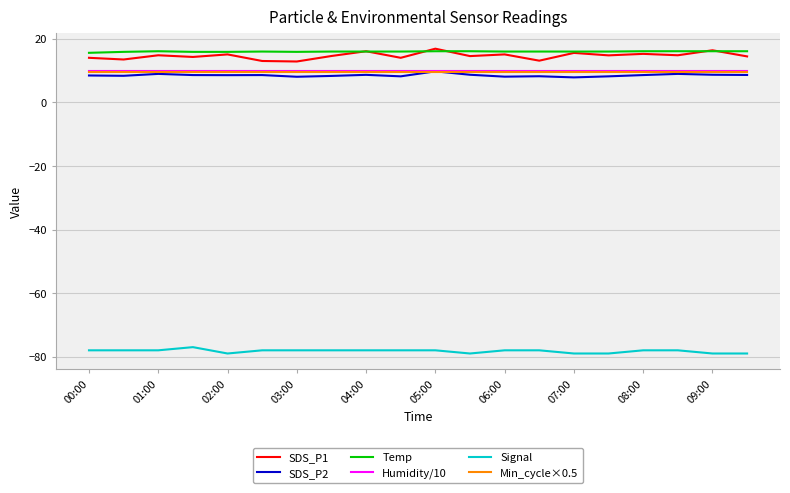

What is the minimum value shown in the chart?

-79.0